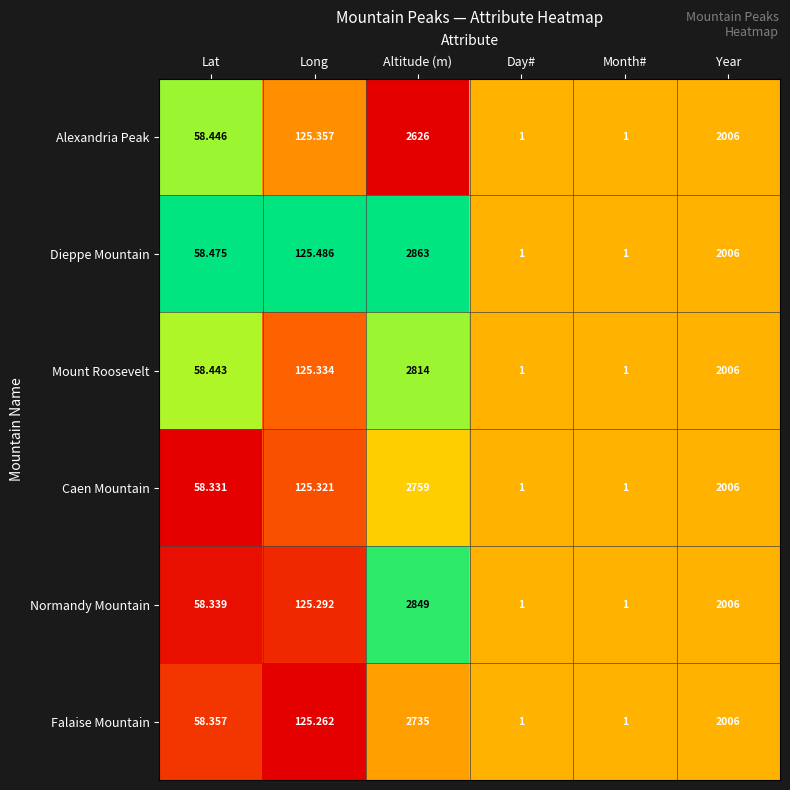

Rank the series at Lat from highest to lowest value.

Dieppe Mountain, Alexandria Peak, Mount Roosevelt, Falaise Mountain, Normandy Mountain, Caen Mountain